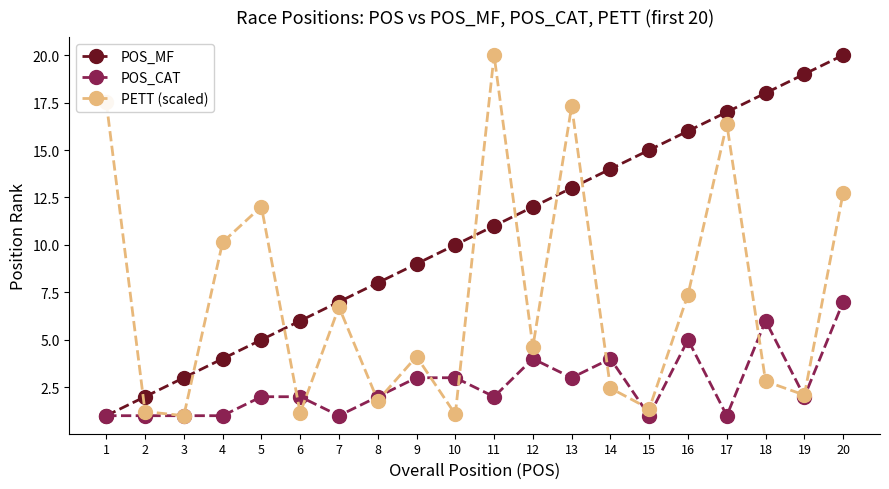

Between which two adjacent categories do PETT (scaled) and POS_MF first intersect?

1 and 2